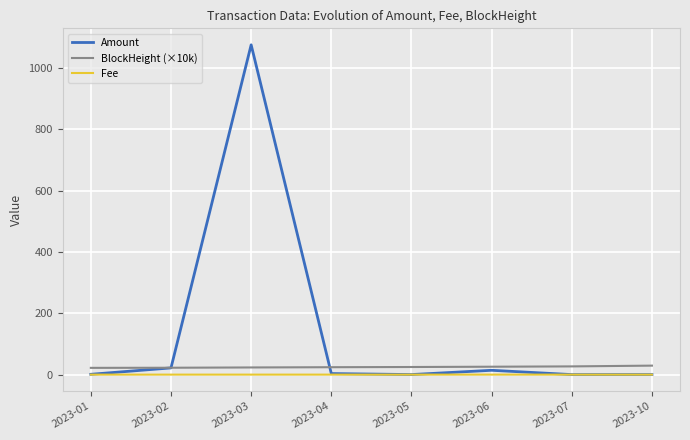

List the series in order of their overall mean, lowest first.

Fee, BlockHeight (×10k), Amount